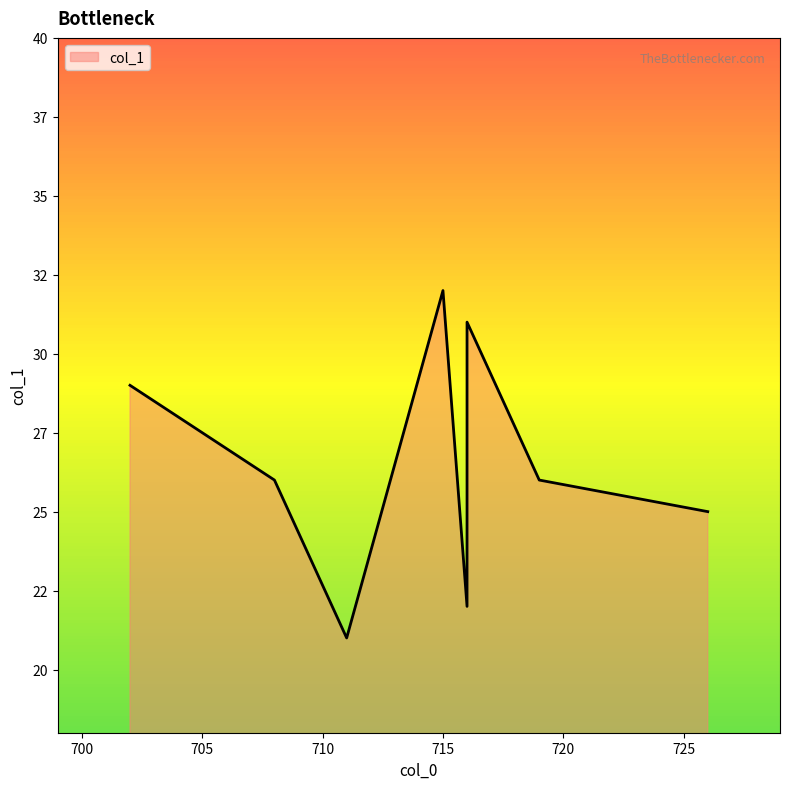

What is the change in value from 715 to 726?

-7